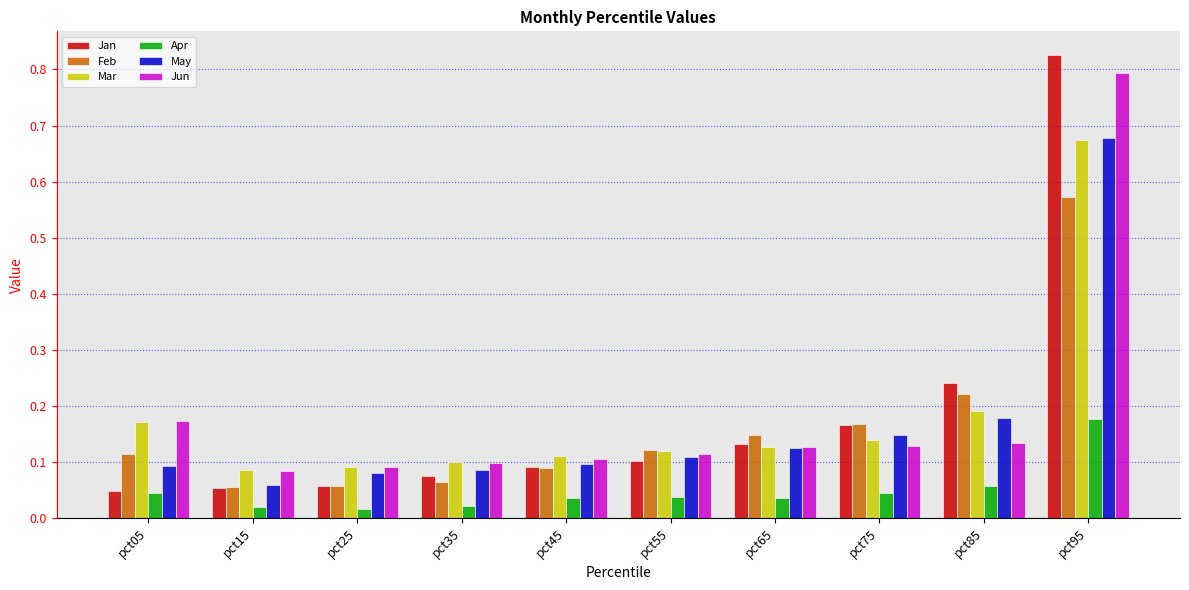

Are the bars horizontal?

No